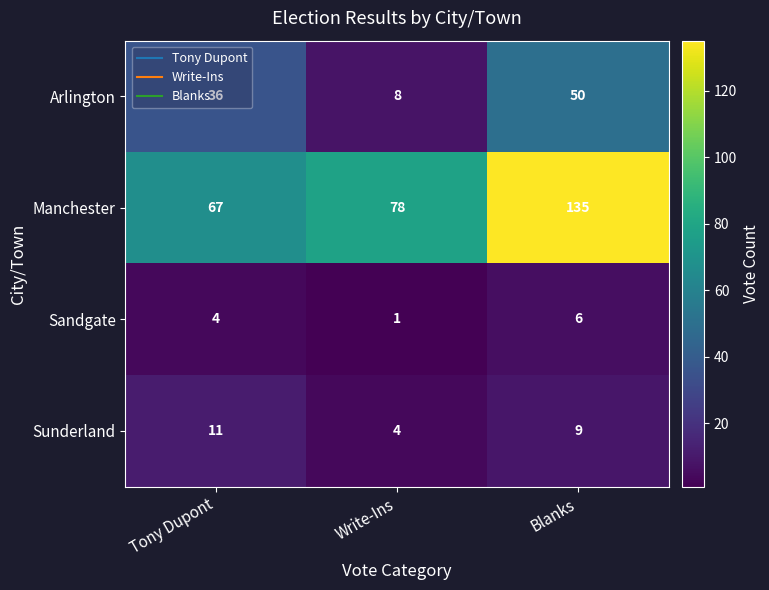

At which category is the sum across all series the highest?

Blanks